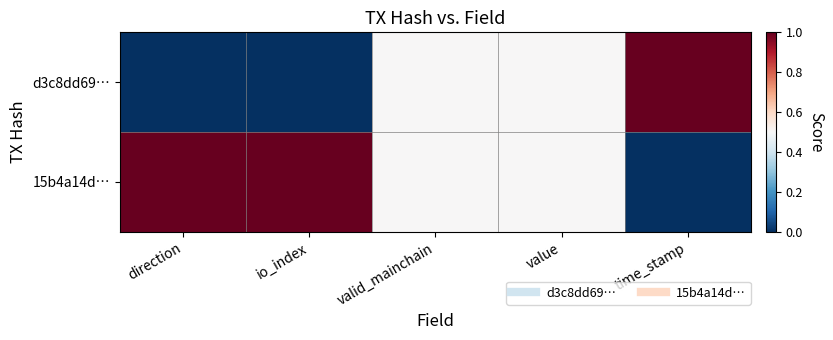

At which category is the sum across all series the highest?

direction